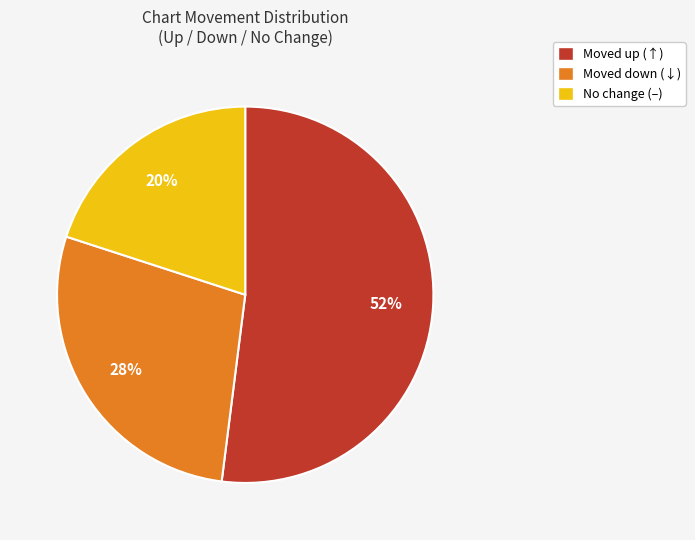

To the nearest percent, what is the average slice percentage?

33%